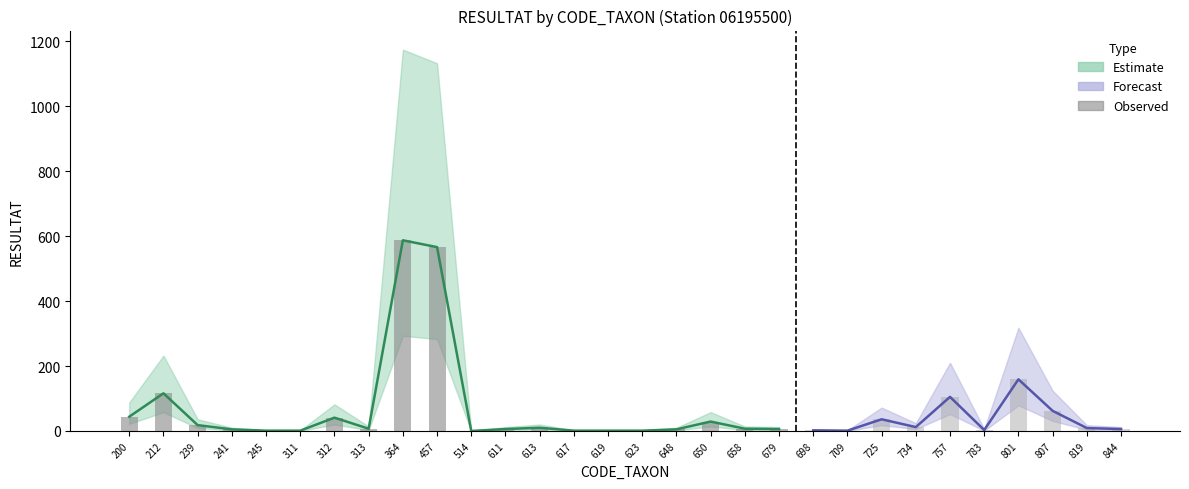

True or false: the data shows 6 at 679.

True